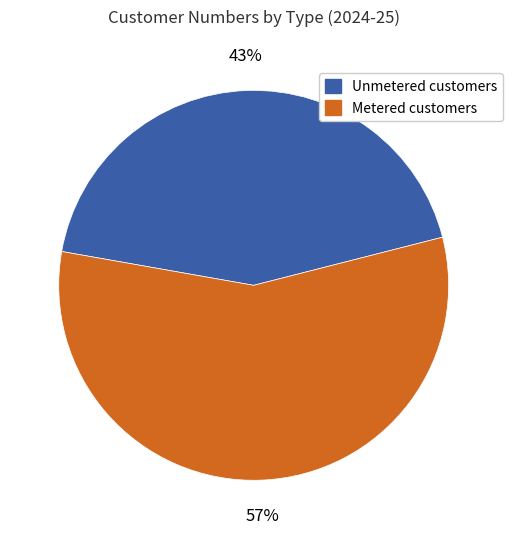

Does any single category account for the majority?

Yes